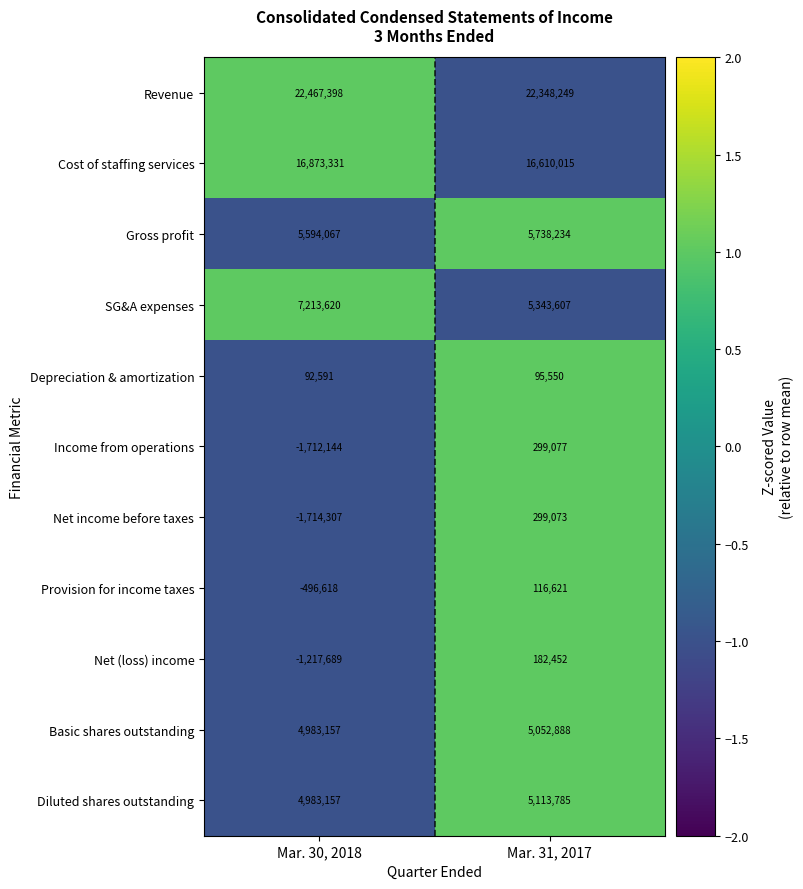

List the series in order of their peak value, highest first.

Revenue, Cost of staffing services, SG&A expenses, Gross profit, Diluted shares outstanding, Basic shares outstanding, Income from operations, Net income before taxes, Net (loss) income, Provision for income taxes, Depreciation & amortization